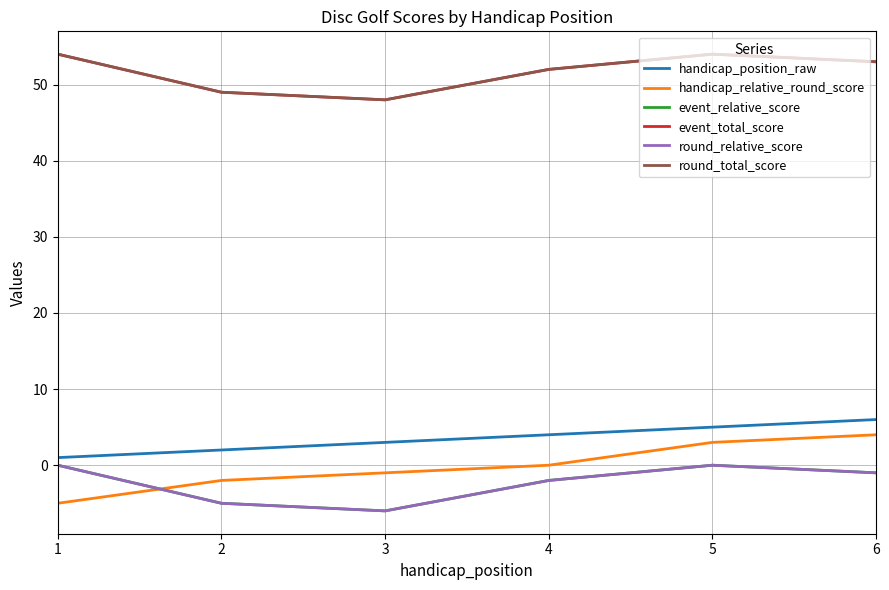

Does the chart display data point markers on the line(s)?

No